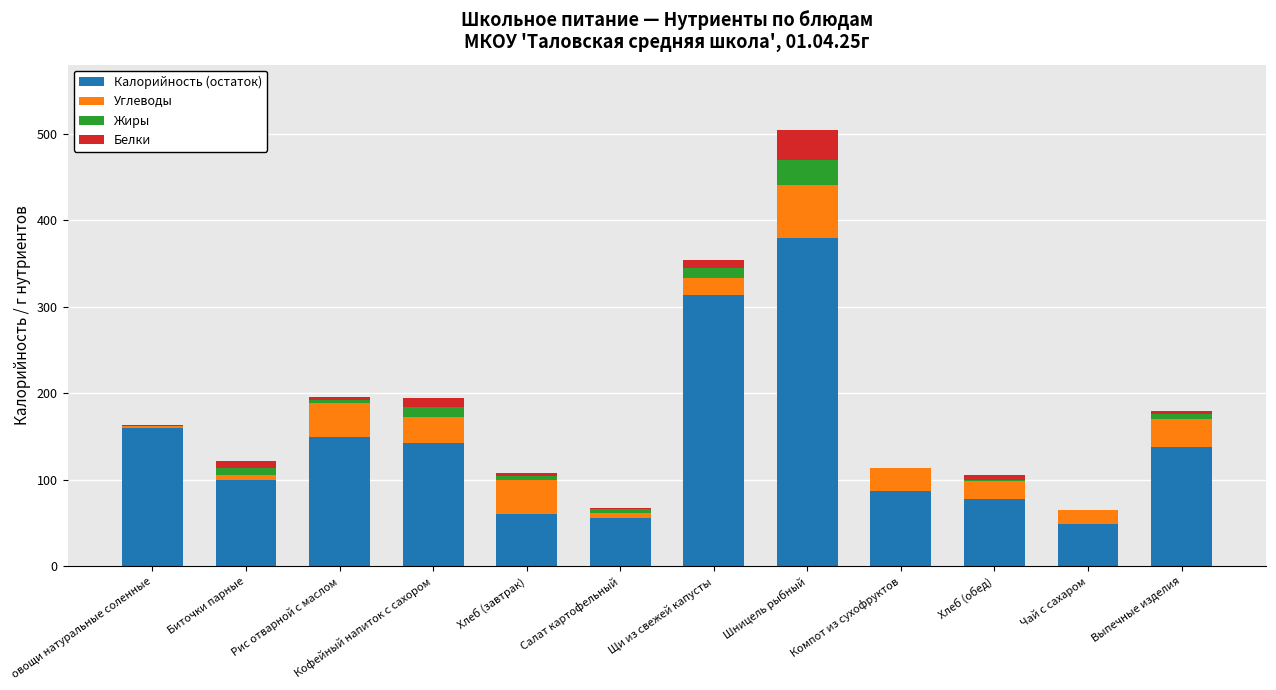

At which category is the sum across all series the highest?

Шницель рыбный